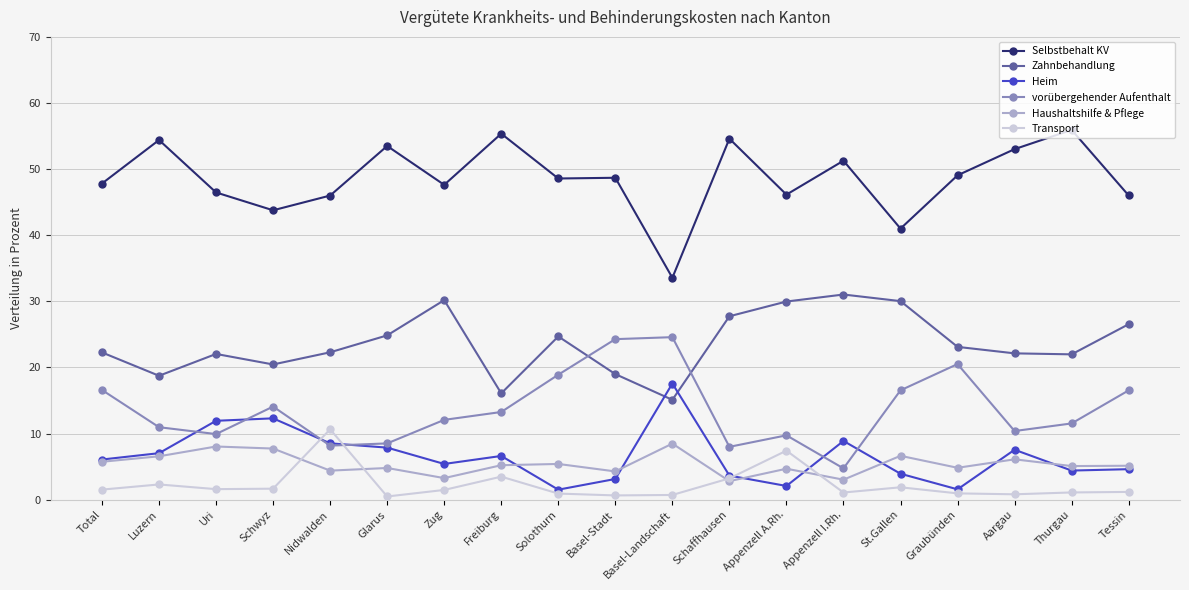

What is the highest value of the Haushaltshilfe & Pflege series?

8.5